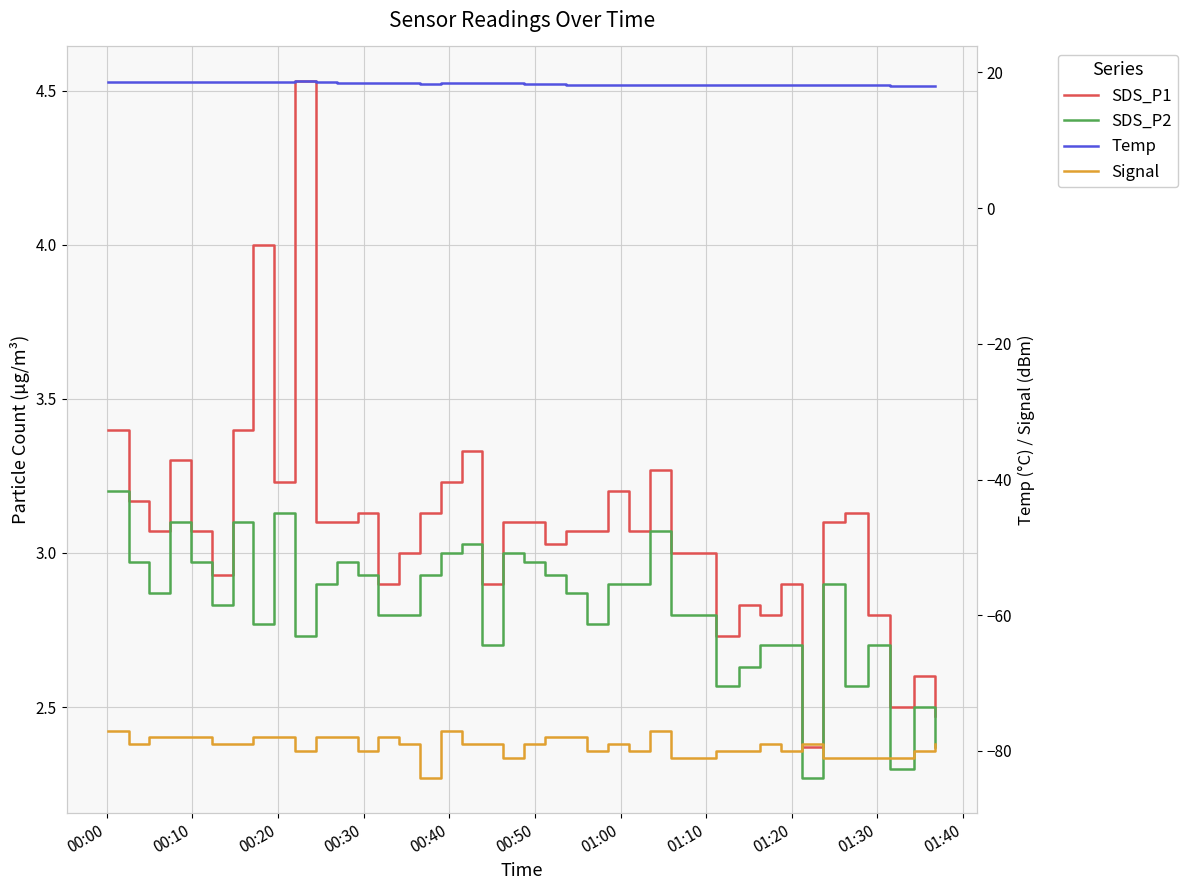

True or false: Temp and SDS_P1 cross at least once.

False